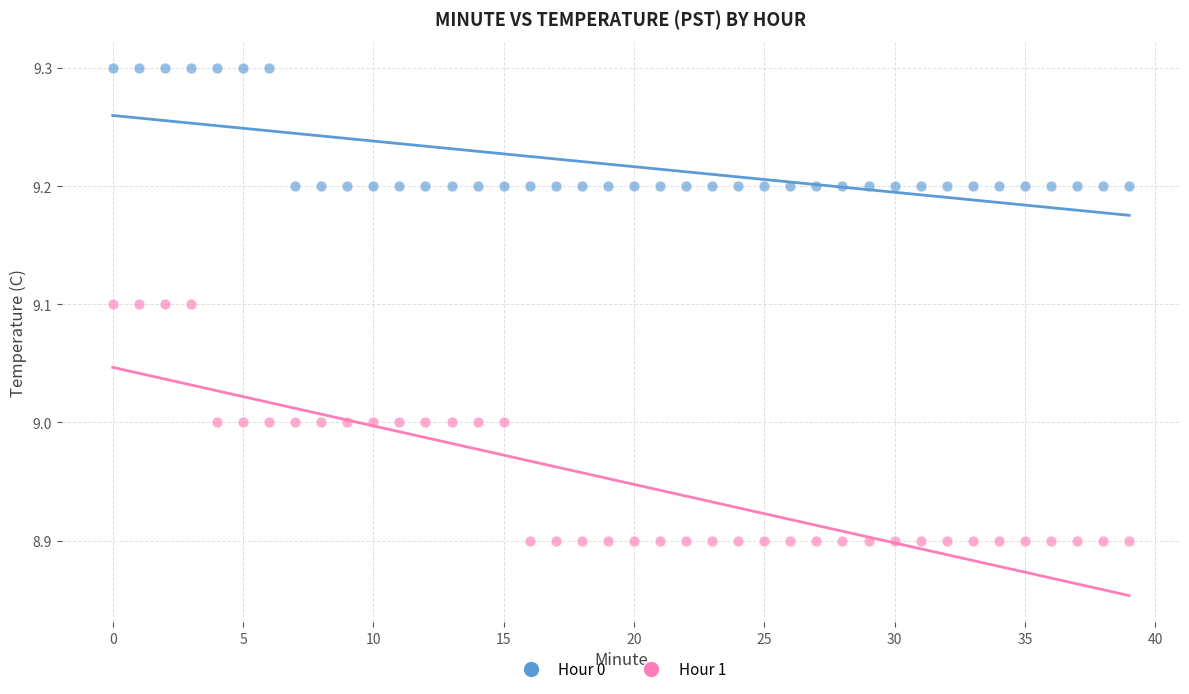

Which series contains the lowest Y value?

Hour 1